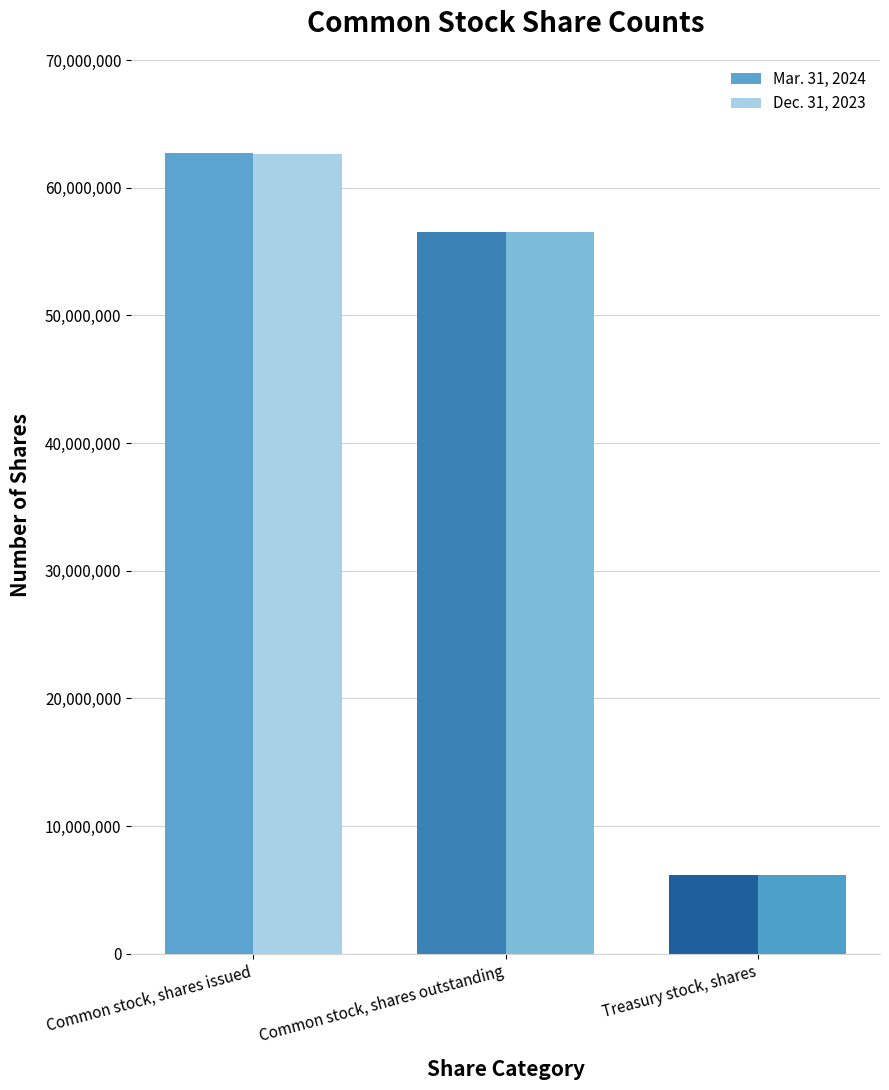

Read the Mar. 31, 2024 value at Treasury stock, shares, to the nearest 10.

6162000